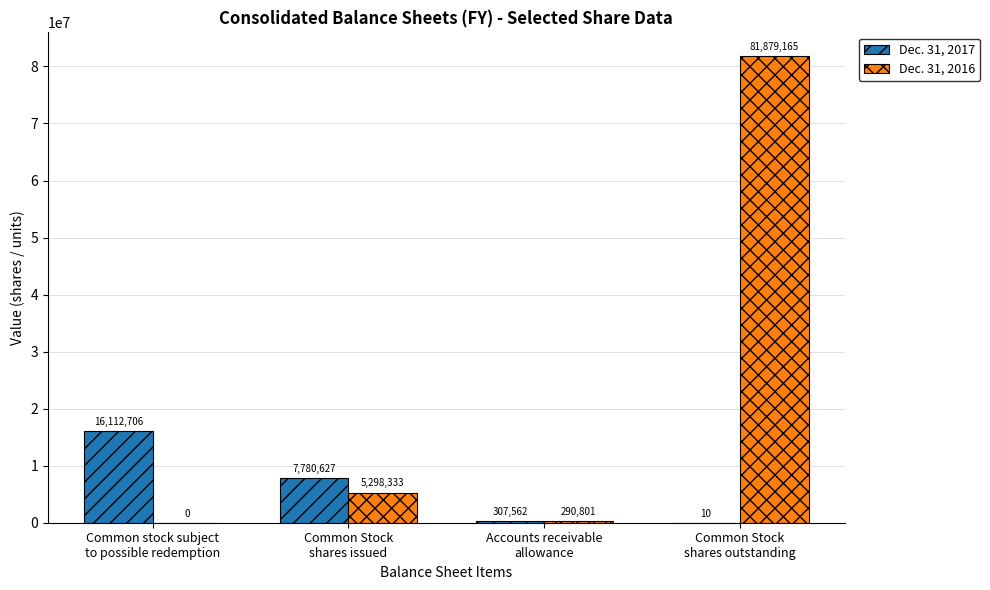

How many series are shown in this chart?

2